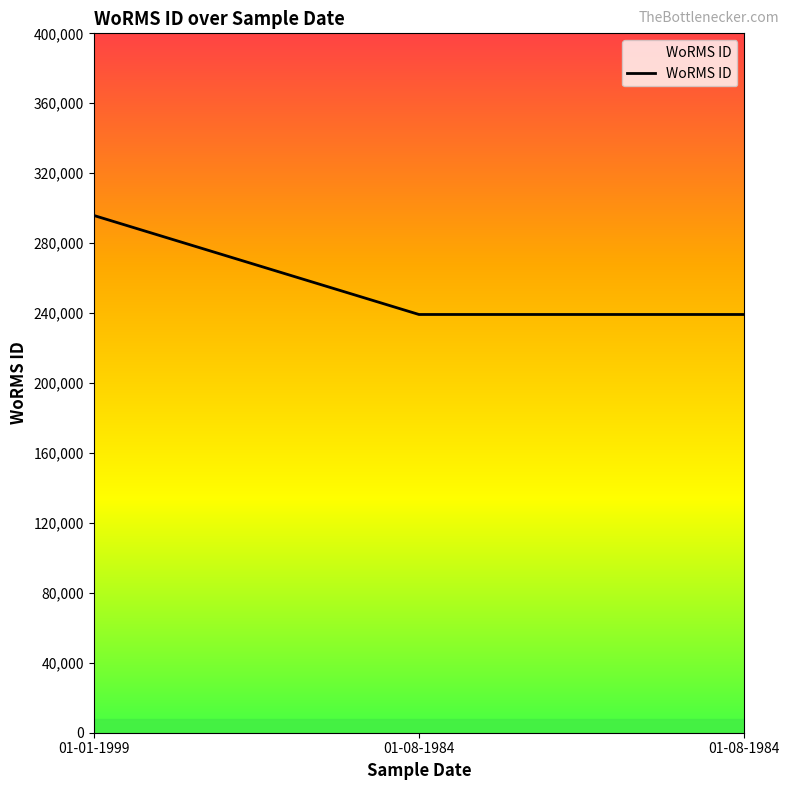

Which label corresponds to the smallest value in the chart?

01-08-1984